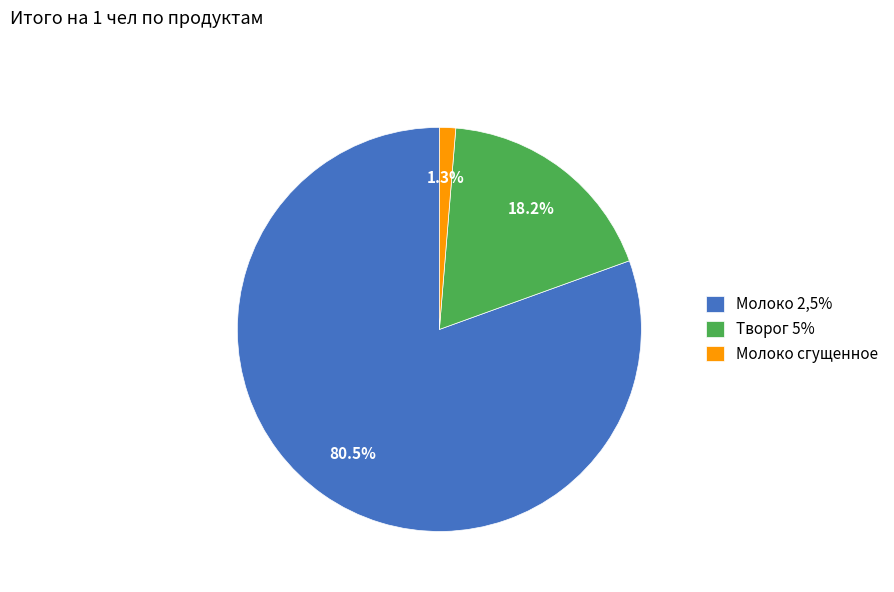

Rank the categories by value from lowest to highest.

Молоко сгущенное, Творог 5%, Молоко 2,5%